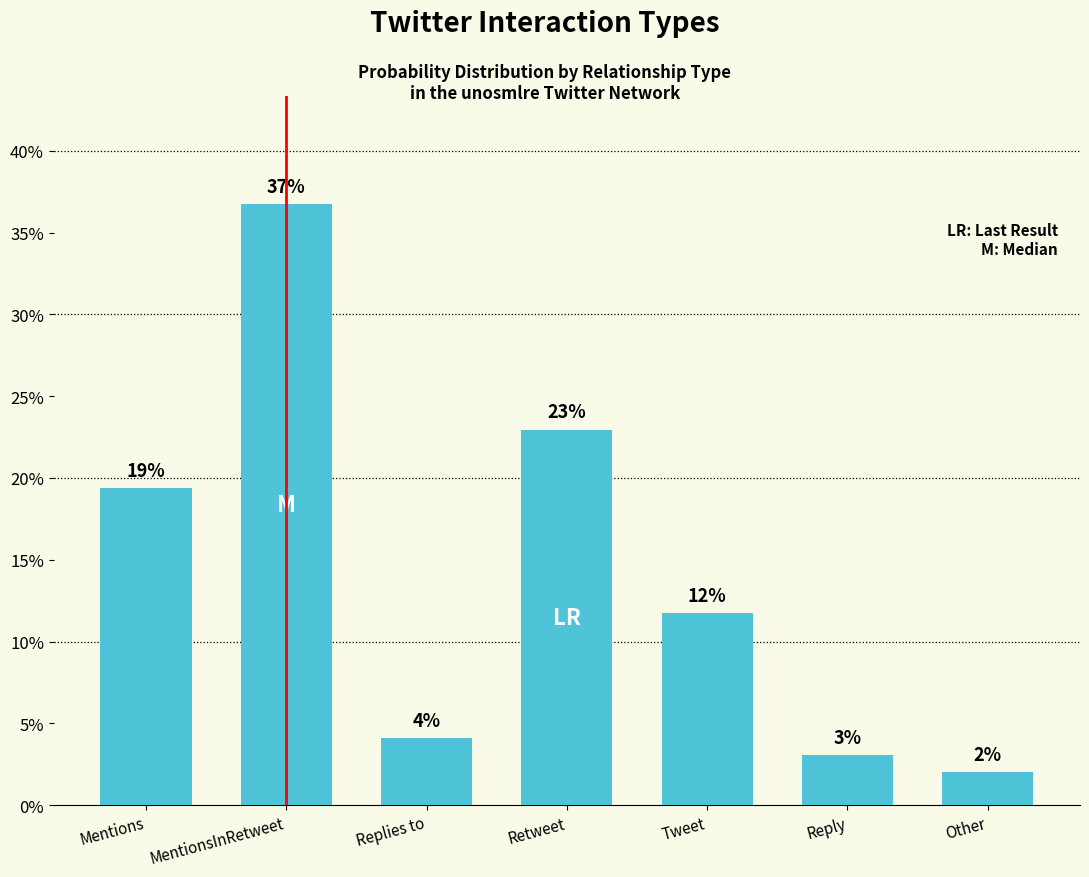

What is the sum of all values?

100.0